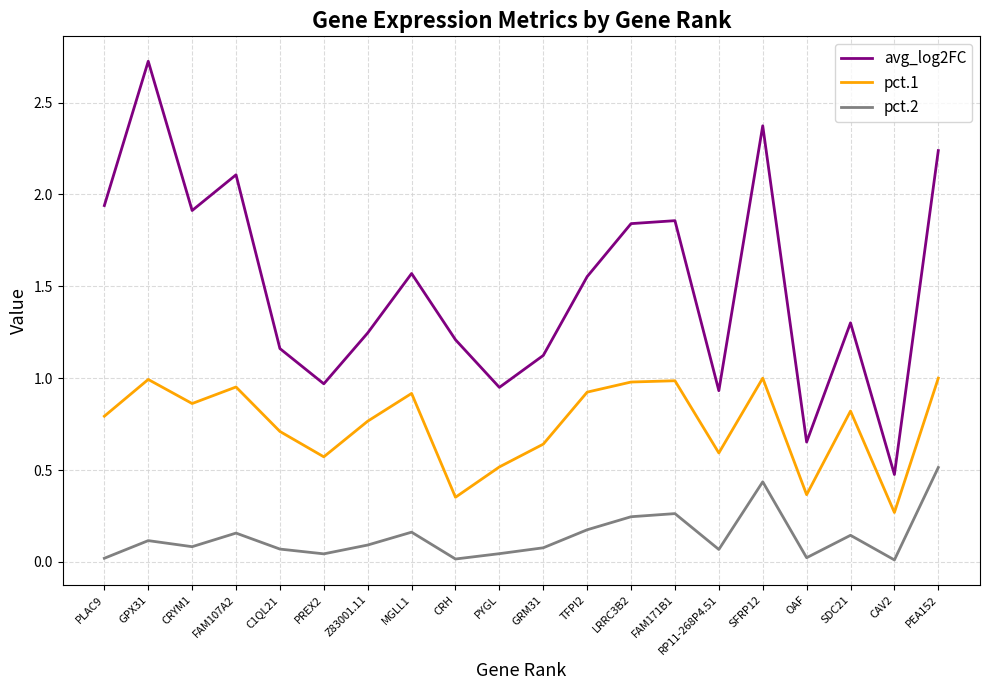

Which series has the largest total across all categories?

avg_log2FC